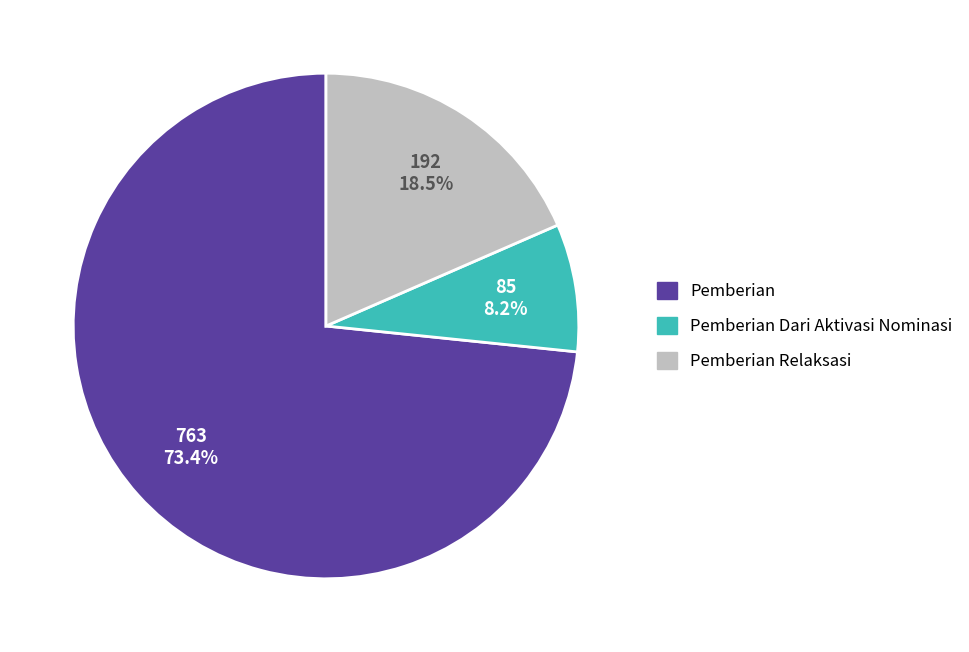

How many segments does this pie chart have?

3